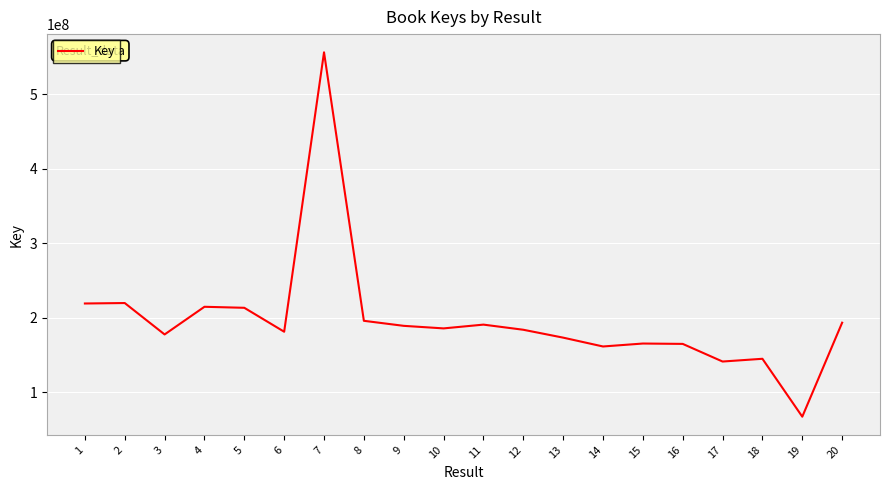

What is the difference between the values at 8 and 19?

128721473